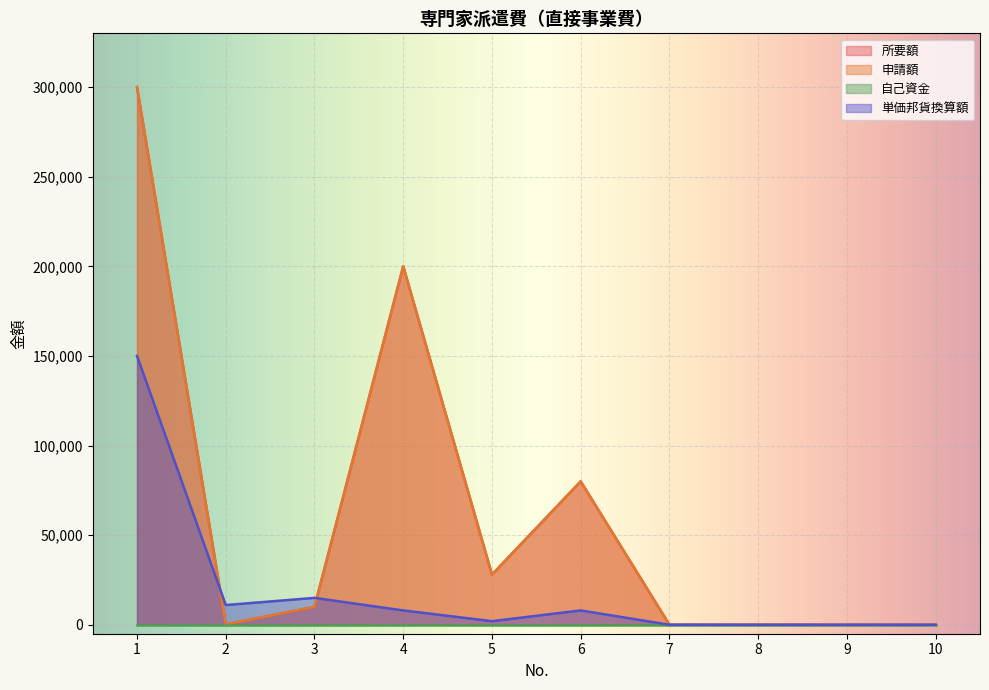

At which category does the chart reach its peak across all series?

1